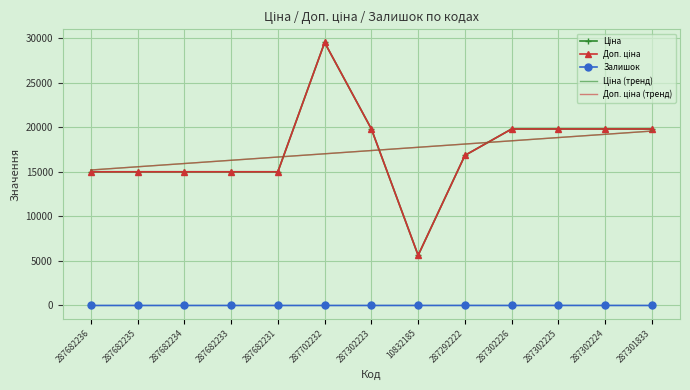

The value of Ціна at 287682235 is 15019.2. True or false?

True